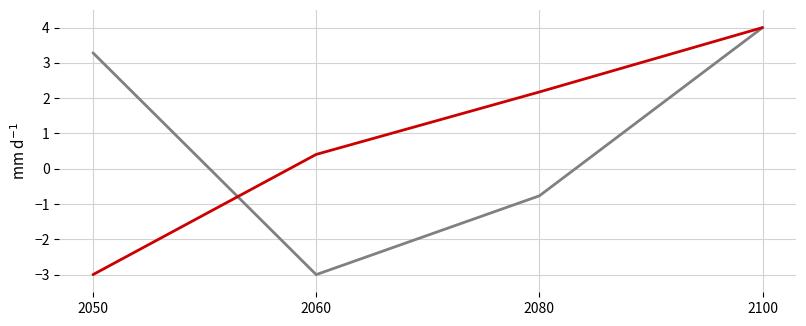

What is the maximum value shown in the chart?

4.0